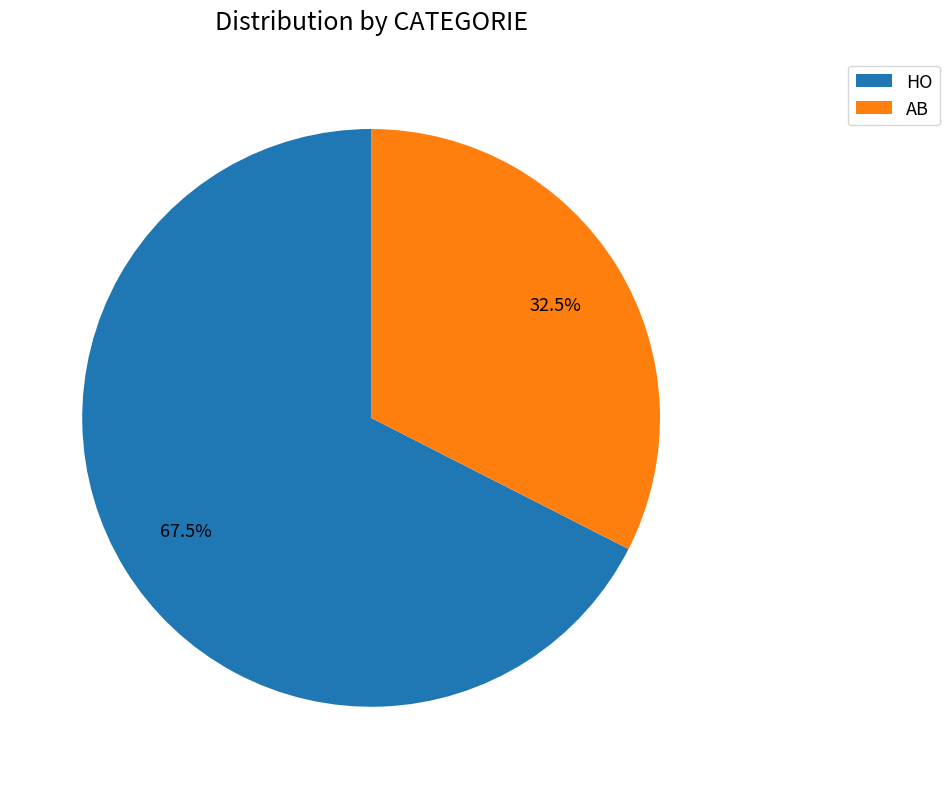

What is the smallest slice in the pie chart?

AB